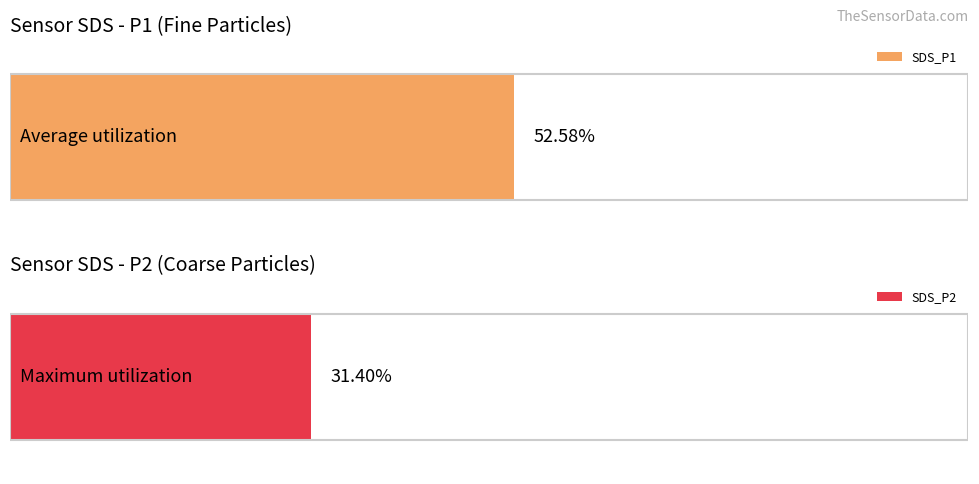

The SDS_P1 series shows 2.3 at 00:21. True or false?

False